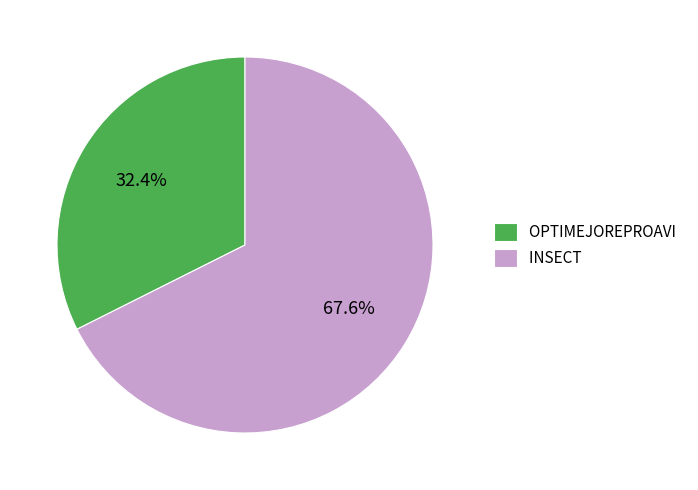

What is the smallest slice in the pie chart?

OPTIMEJOREPROAVI